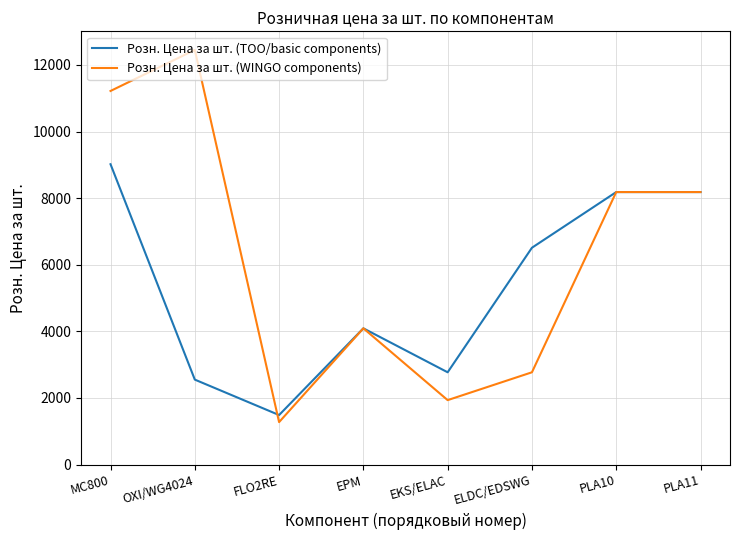

The Розн. Цена за шт. (TOO/basic components) series shows 1002 at EKS/ELAC. True or false?

False